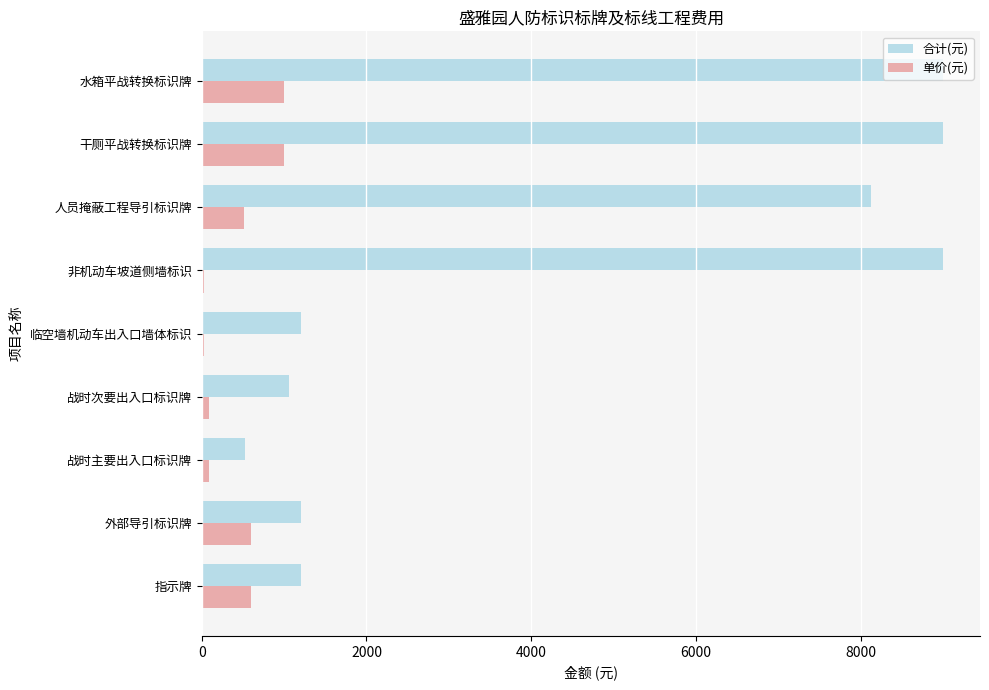

Which series has the largest total across all categories?

合计(元)